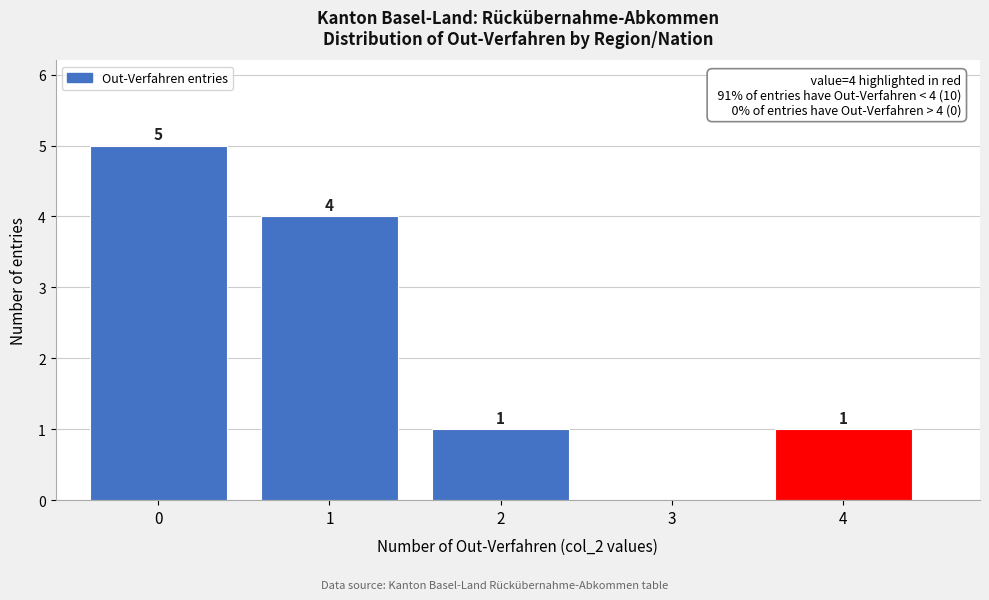

Which range on the x-axis has the tallest bar?

-0.5 to 0.5